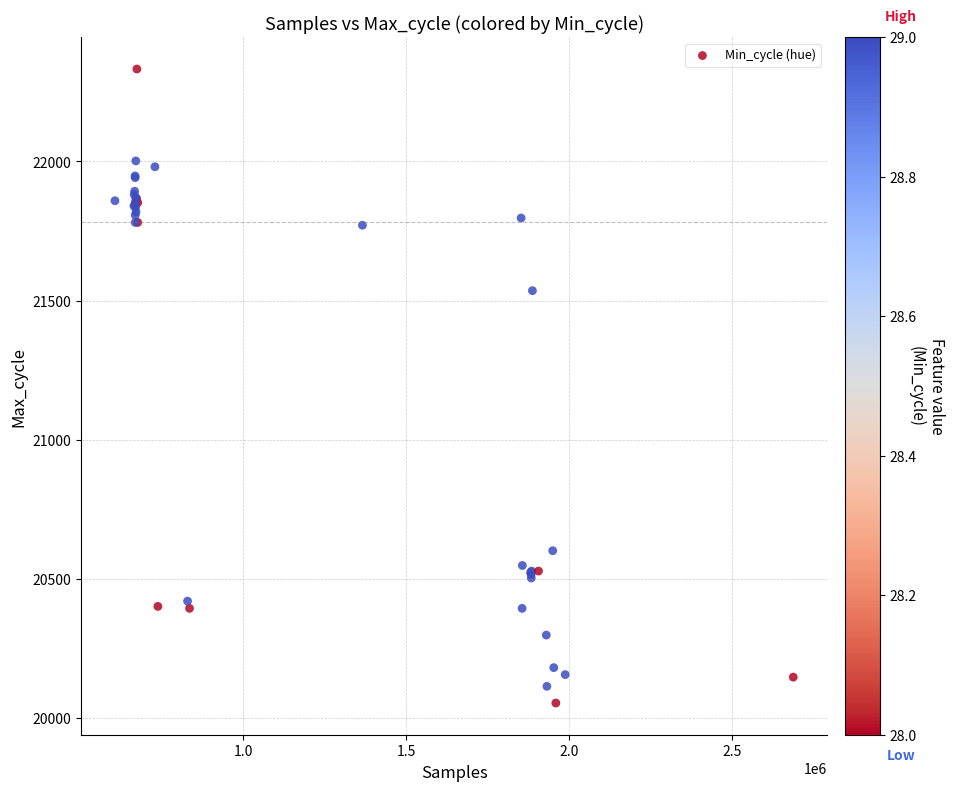

What Y value in the scatter plot is closest to 21193?

21536